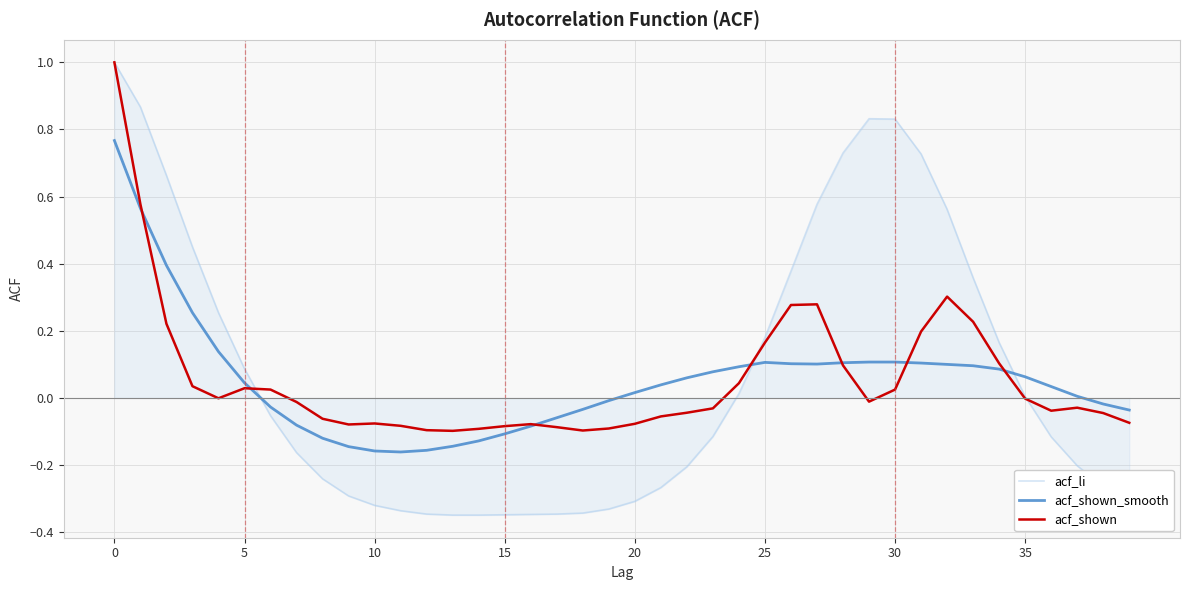

How many lines are shown in the chart?

3